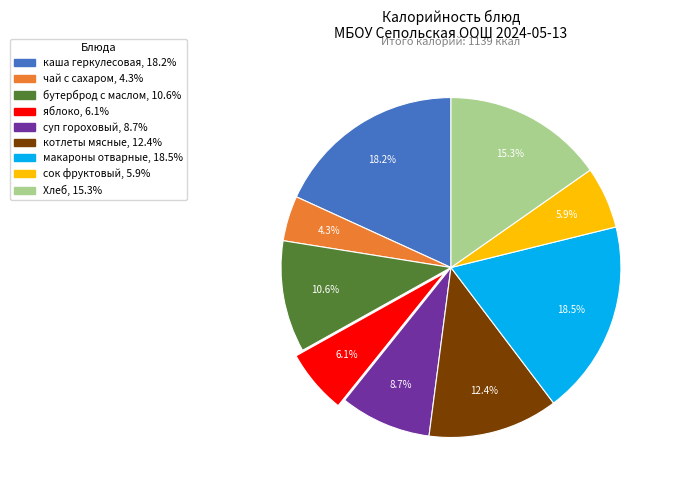

Combined, do сок фруктовый and бутерброд с маслом account for over 50%?

No